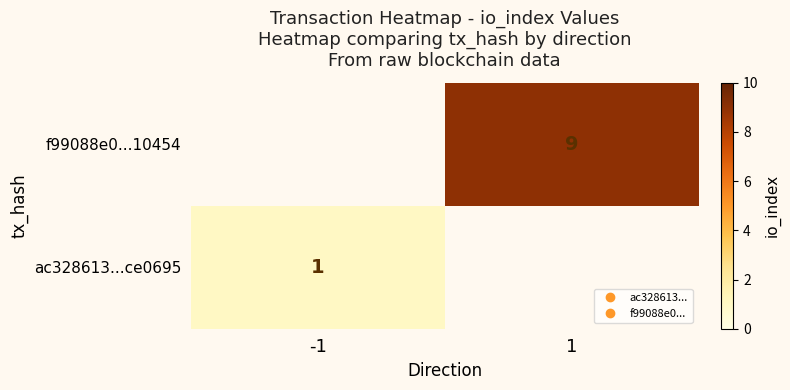

Which label corresponds to the largest value in the chart?

1